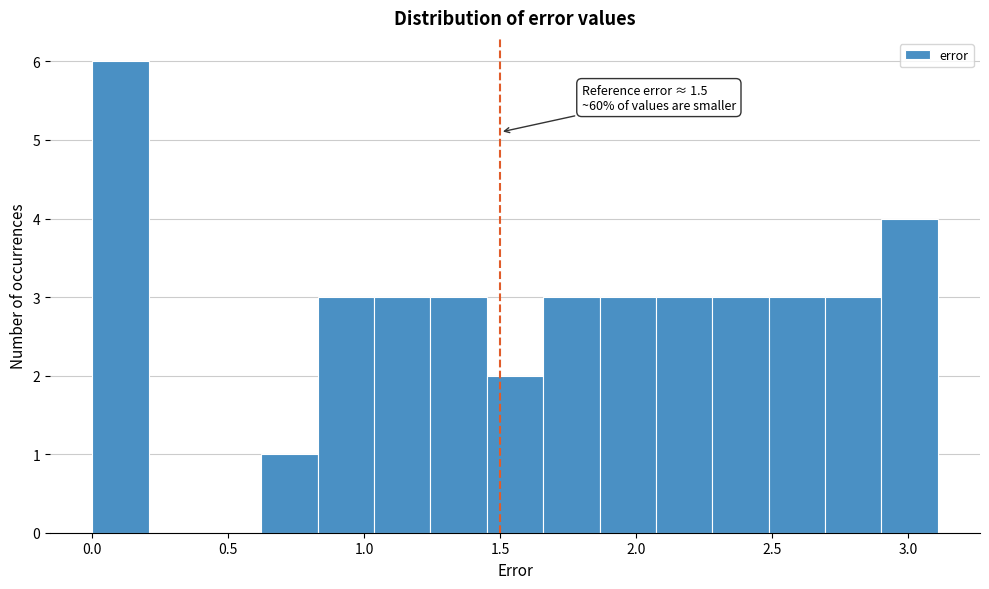

Which range on the x-axis has the tallest bar?

0.00 to 0.20